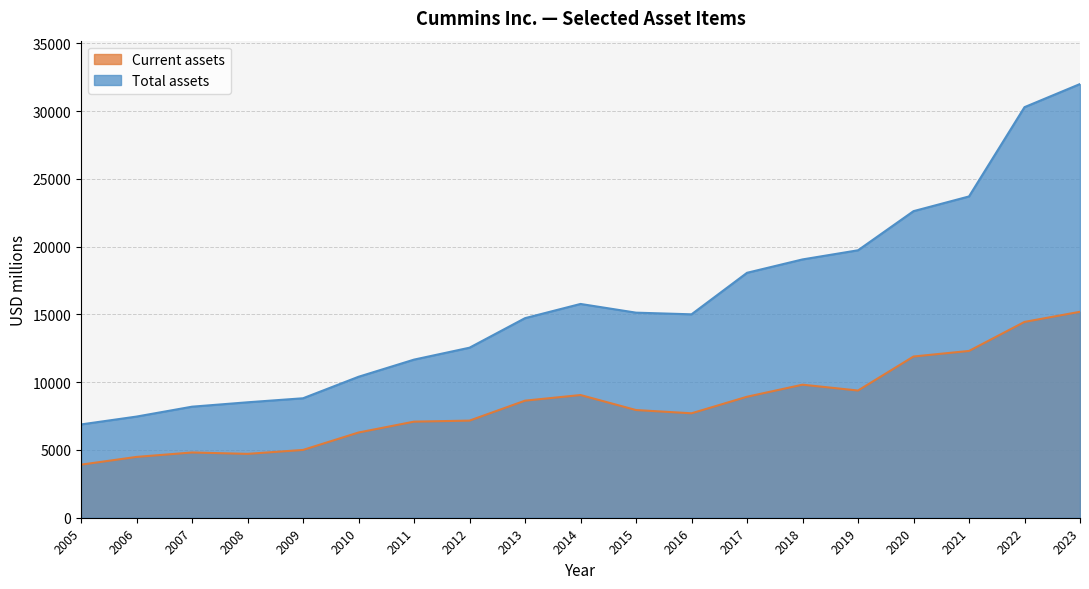

Which series has the widest spread of values?

Total assets